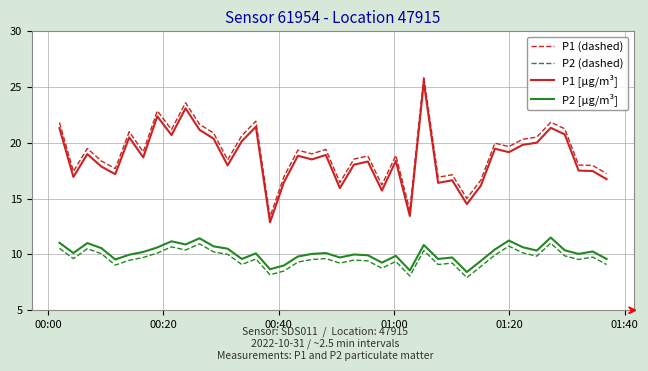

True or false: P2 (dashed) and P1 [µg/m³] intersect in this chart.

False